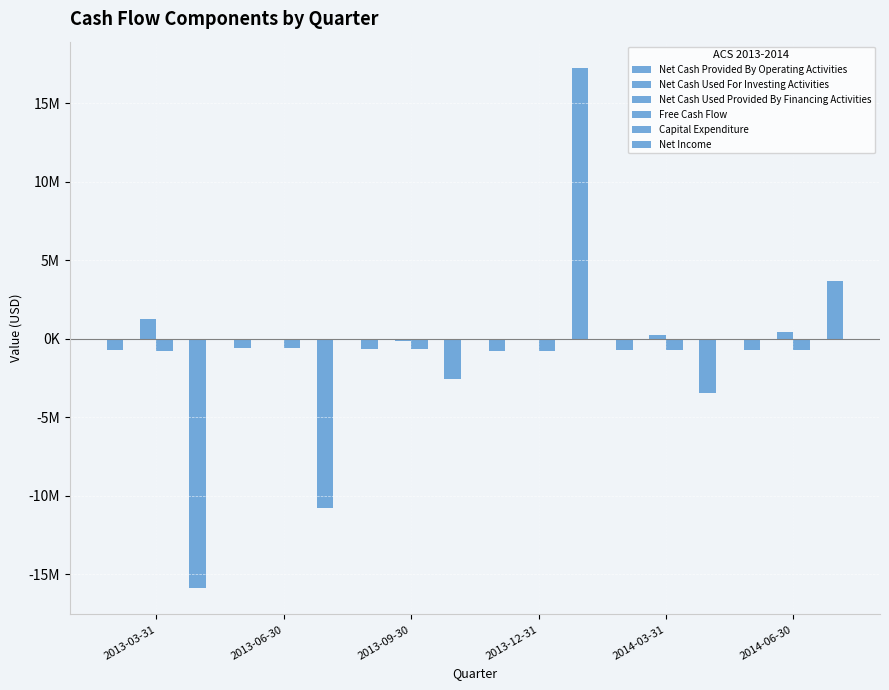

Are the bars grouped side by side (vs. stacked)?

Yes